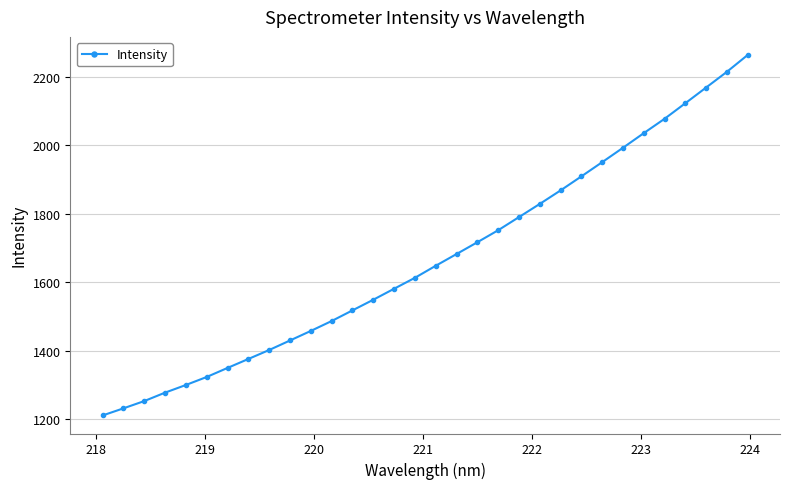

What is the average value?

1668.0